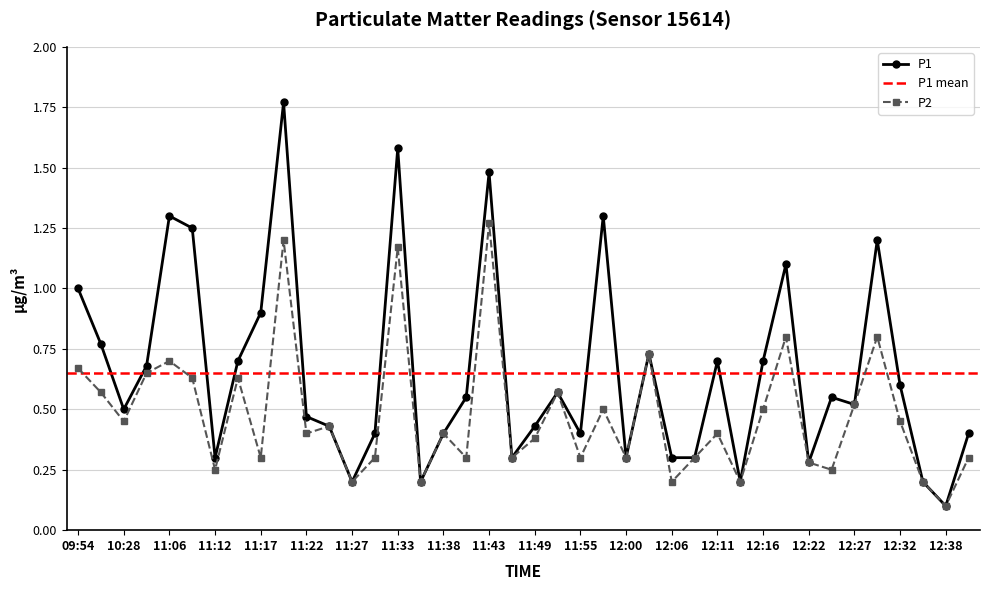

How many distinct data groups are displayed?

2